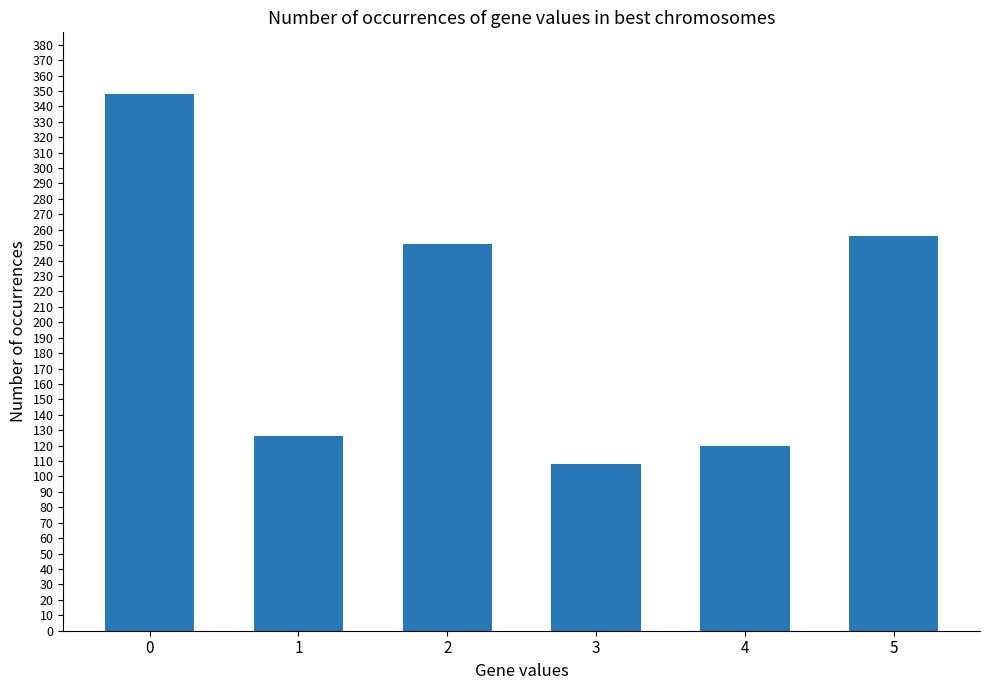

What is the value of the 6th bar from the left?

256